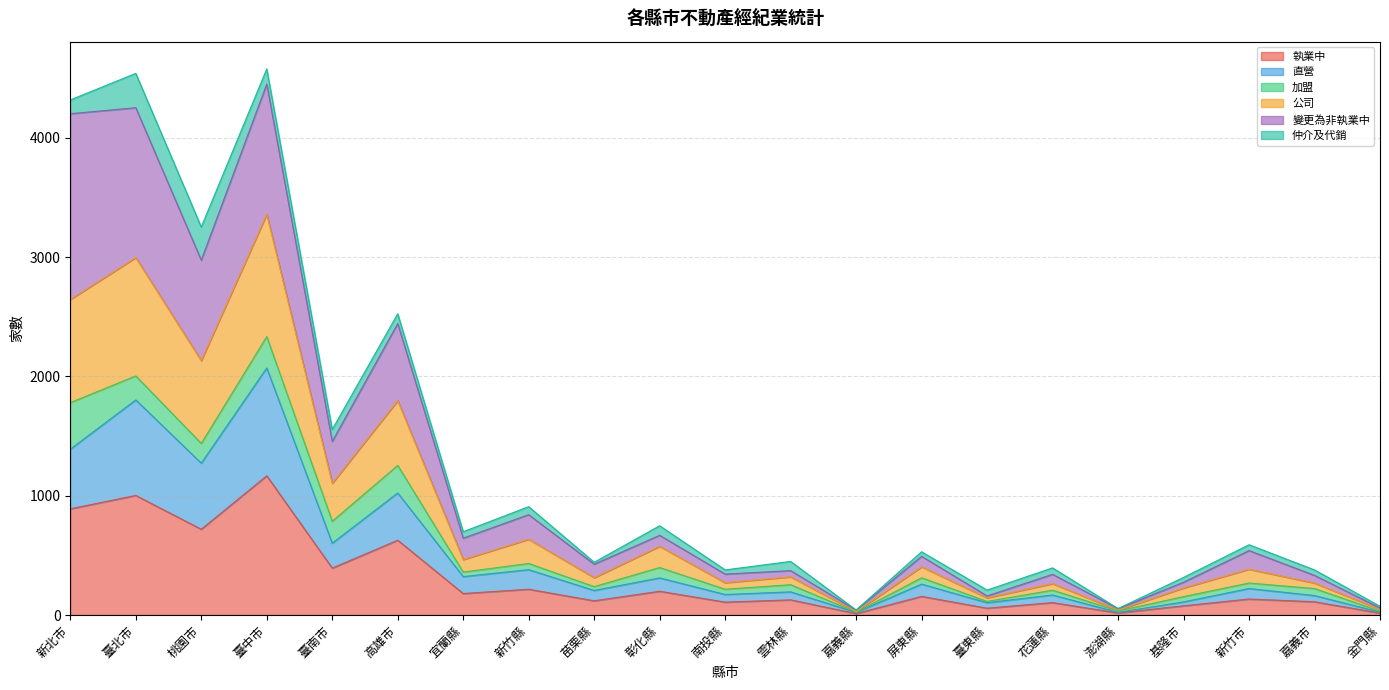

True or false: 執業中 and 公司 cross at least once.

False